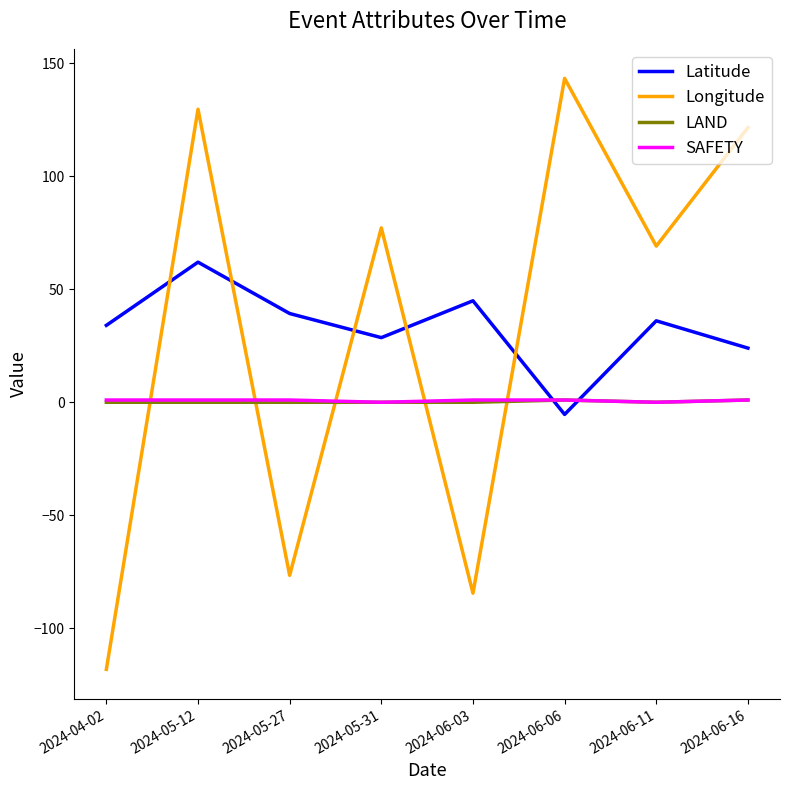

The value of Latitude at 2024-06-16 is 24.0. True or false?

True